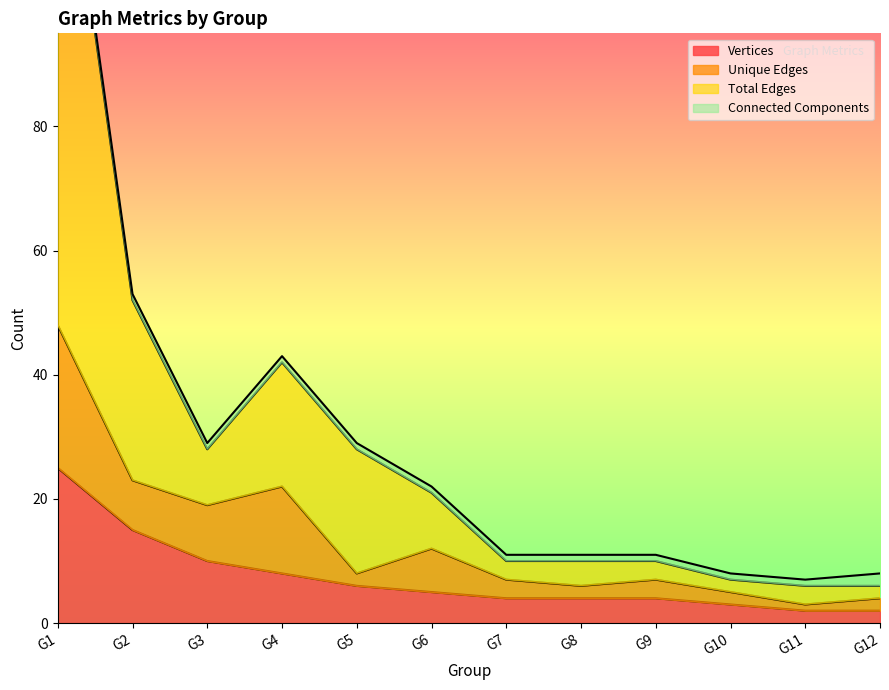

What is the maximum value for Vertices?

25